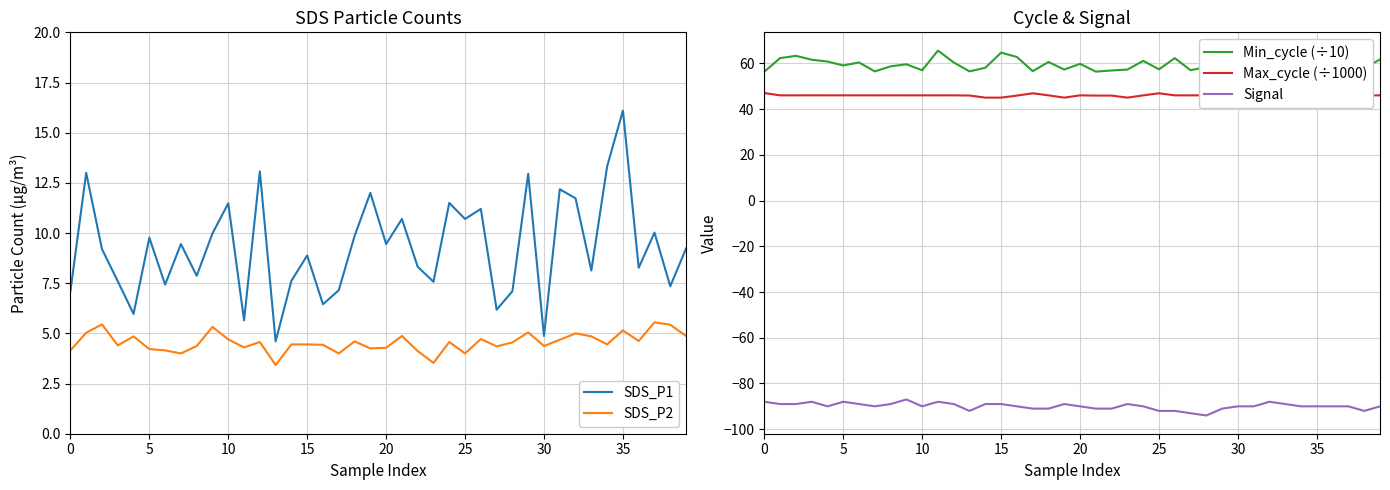

In Min_cycle (÷10), how many points are lower than both neighbors (excluding endpoints)?

12